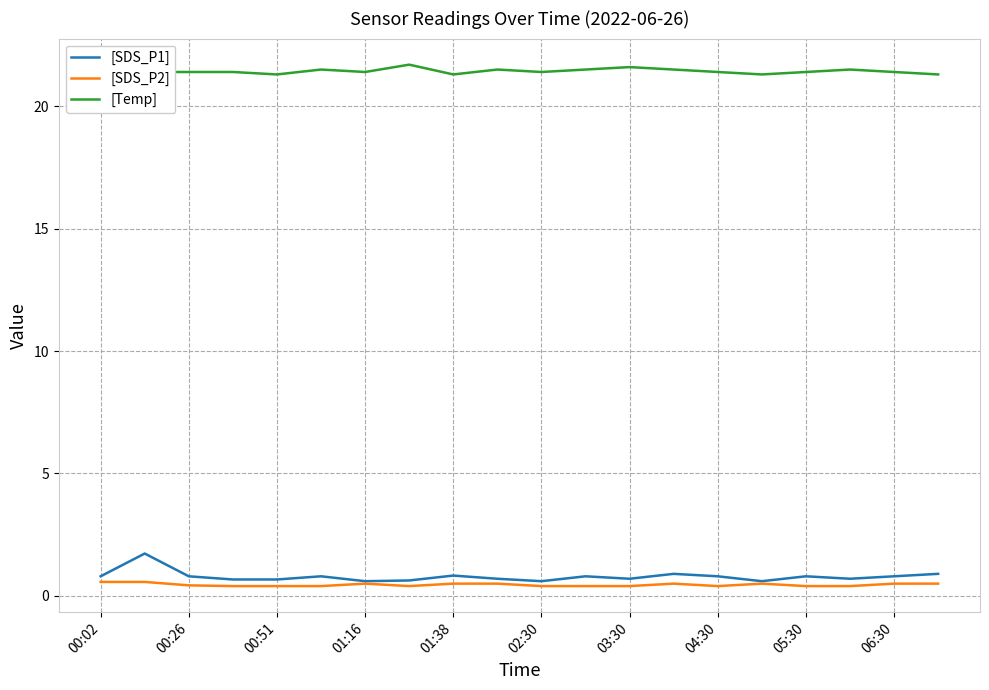

What position from the right is 15?

5